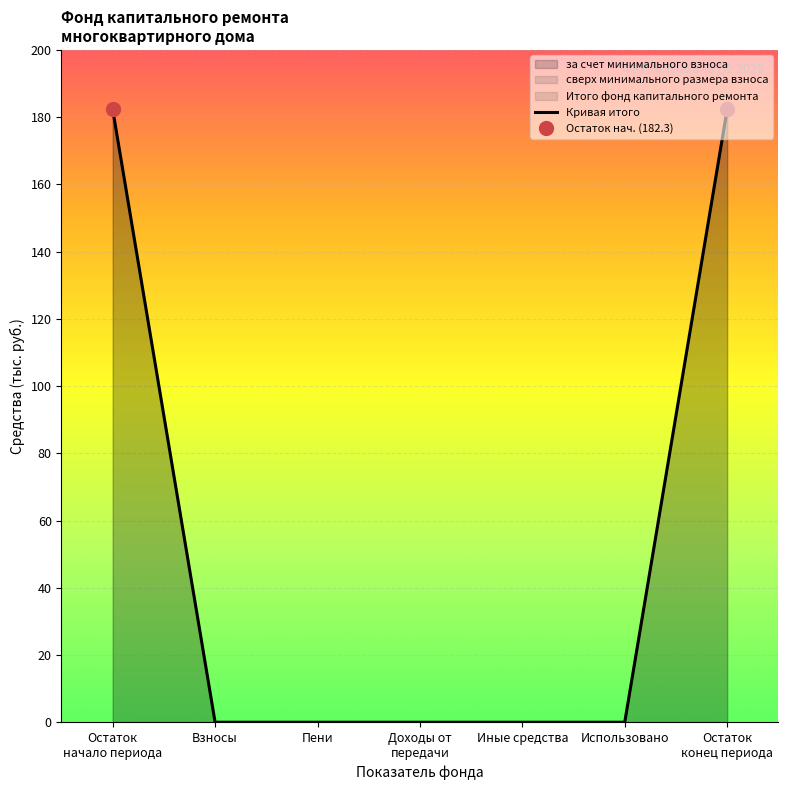

Which label corresponds to the largest value in the chart?

Остаток
начало периода